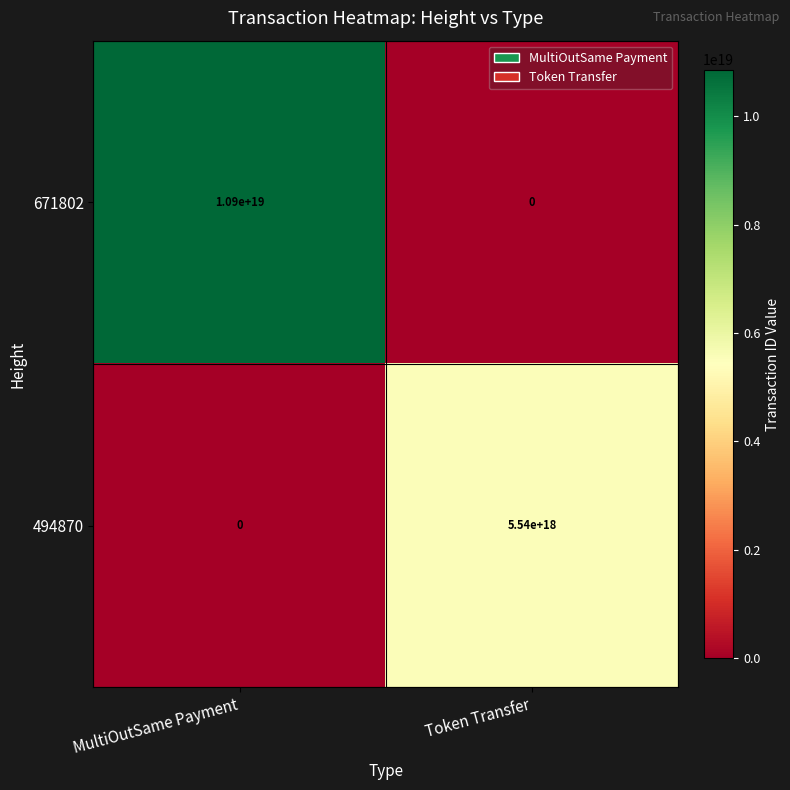

Which series changed the most between MultiOutSame Payment and Token Transfer?

671802